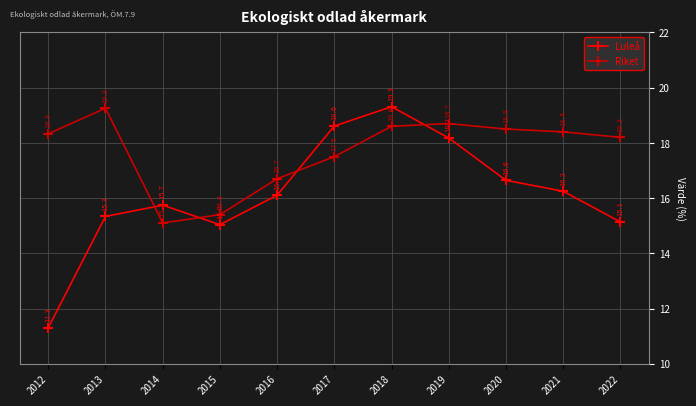

List the series in order of their overall mean, lowest first.

Luleå, Riket